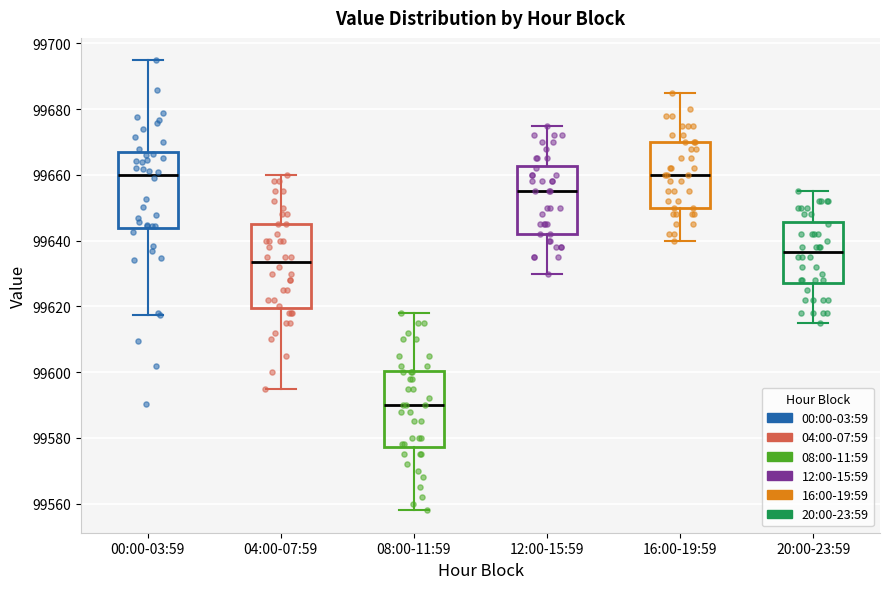

Where is the lower edge of the box for 04:00-07:59 on the y-axis? The values are not printed on the chart, so give them approximately, as read against the axis.

99620